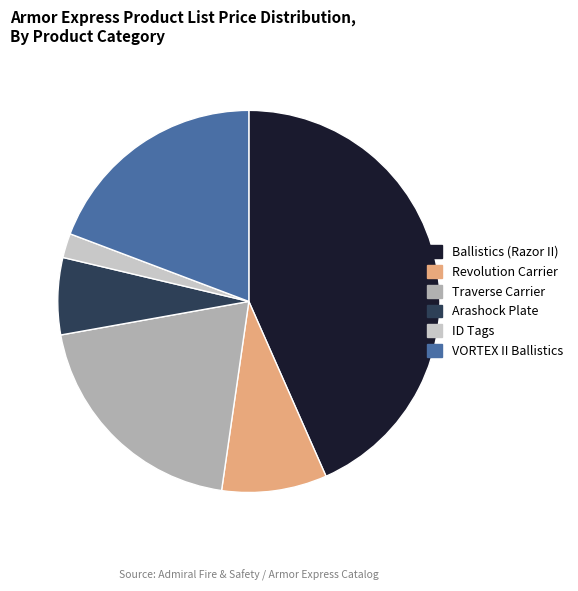

Is there any slice that represents more than half of the pie?

No